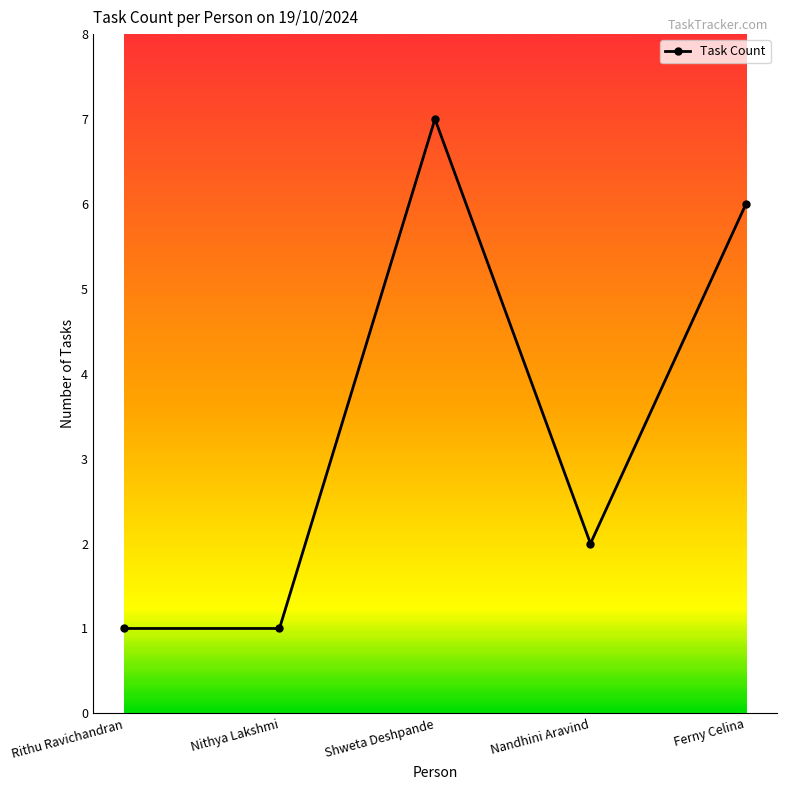

What is the value of the 1st point from the left?

1